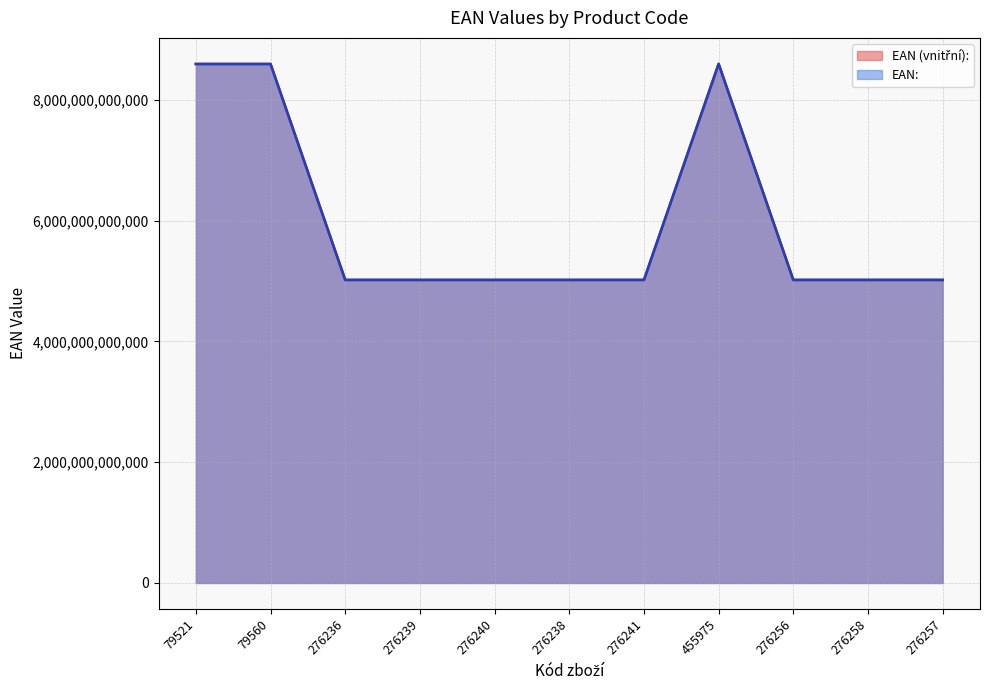

Reading right to left, transcribe all the data shown in this chart.

EAN (vnitřní):: 5017534939527	5017534939534	5017534939510	8595036181110	5017534939756	5017534939657	5017534939701	5017534939671	5017534939640	8595036103228	8595036103235
EAN:: 5017534539529	5017534539536	5017534539512	8595196430264	5017534939756	5017534939657	5017534939701	5017534939671	5017534939640	8591157101228	8591157101211